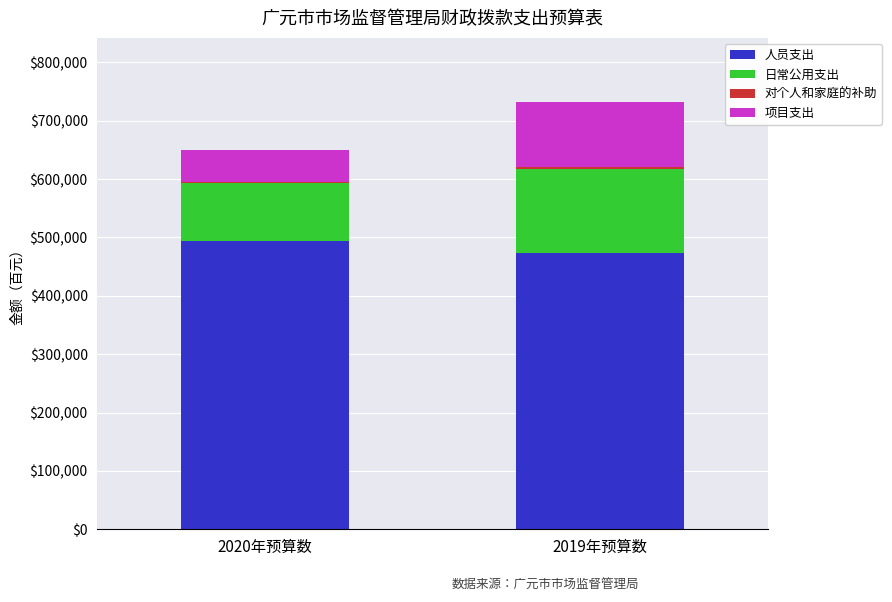

What is the sum of all 人员支出 values?

966943